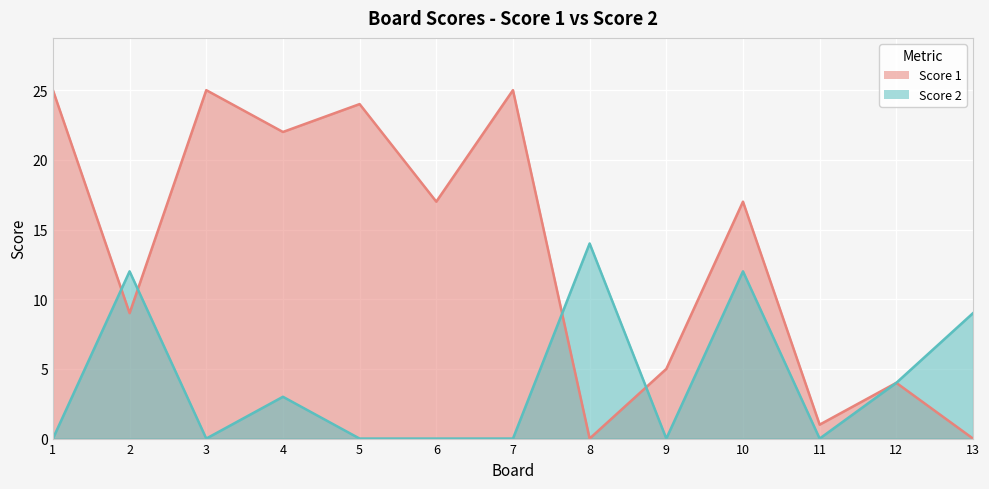

True or false: Score 2 and Score 1 cross at least once.

True